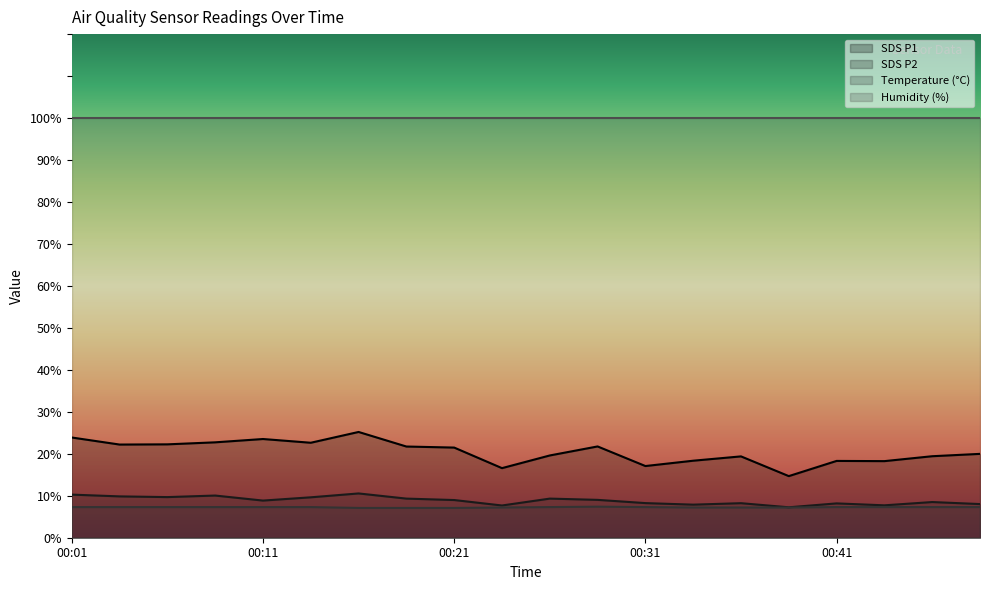

True or false: SDS_P2 and Temp cross at least once.

False